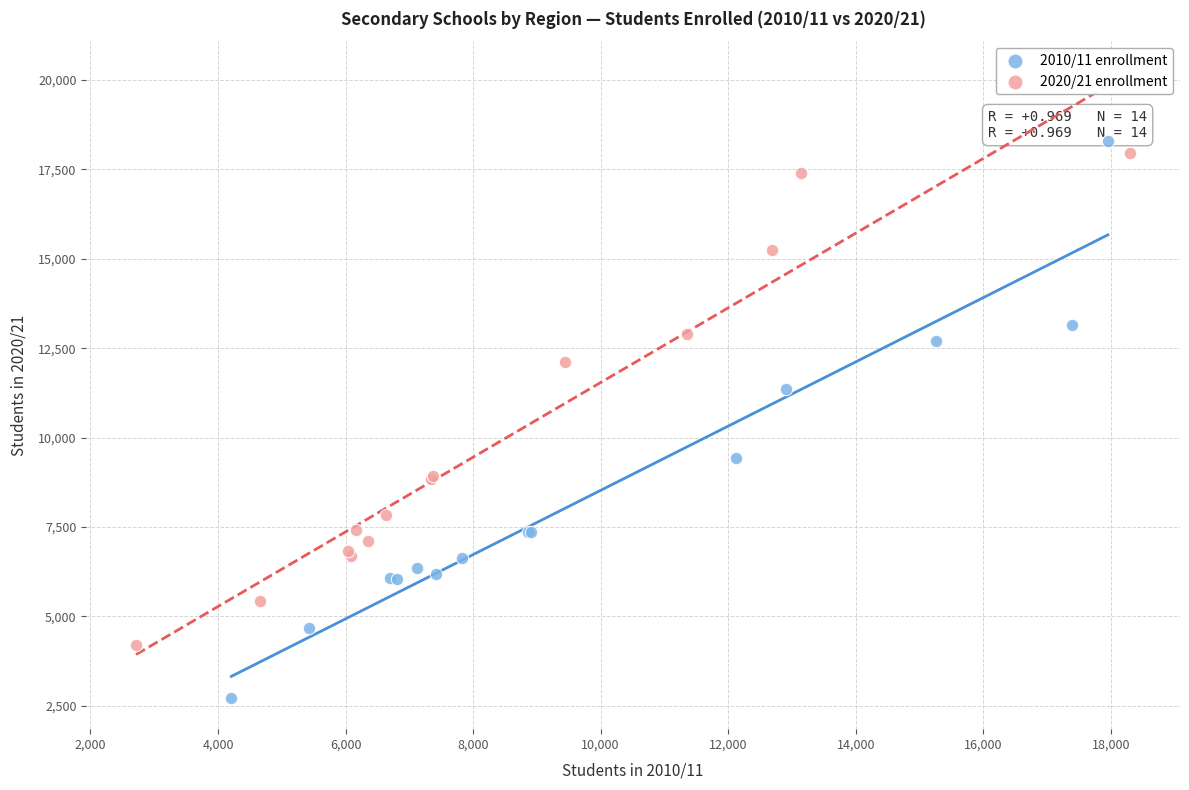

Which series has the largest Y range (max minus min)?

2010/11 enrollment